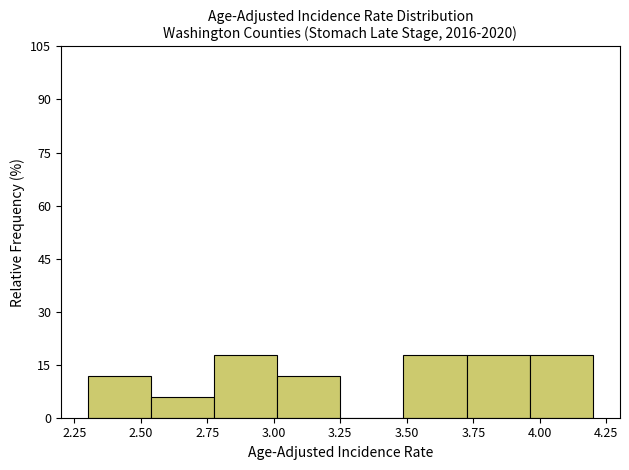

Reading left to right, transcribe this chart: for each bar, give the range it covers on the x-axis and its height. Neither the bar edges nor the heights are printed on the chart, so give them approximately, as read against the axes.

2.30 to 2.55: 12
2.55 to 2.80: 6
2.80 to 3.00: 18
3.00 to 3.25: 12
3.25 to 3.50: 0
3.50 to 3.75: 18
3.75 to 3.95: 18
3.95 to 4.20: 18